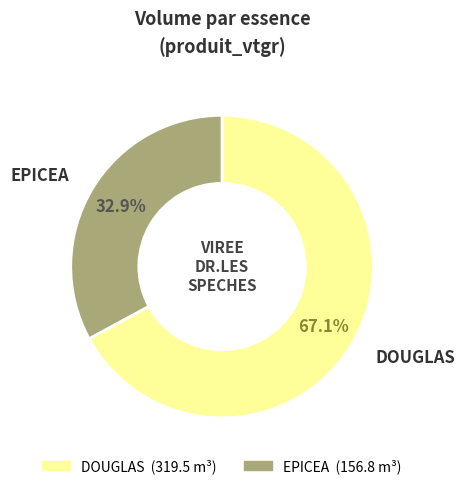

Is there a majority slice in this chart?

Yes